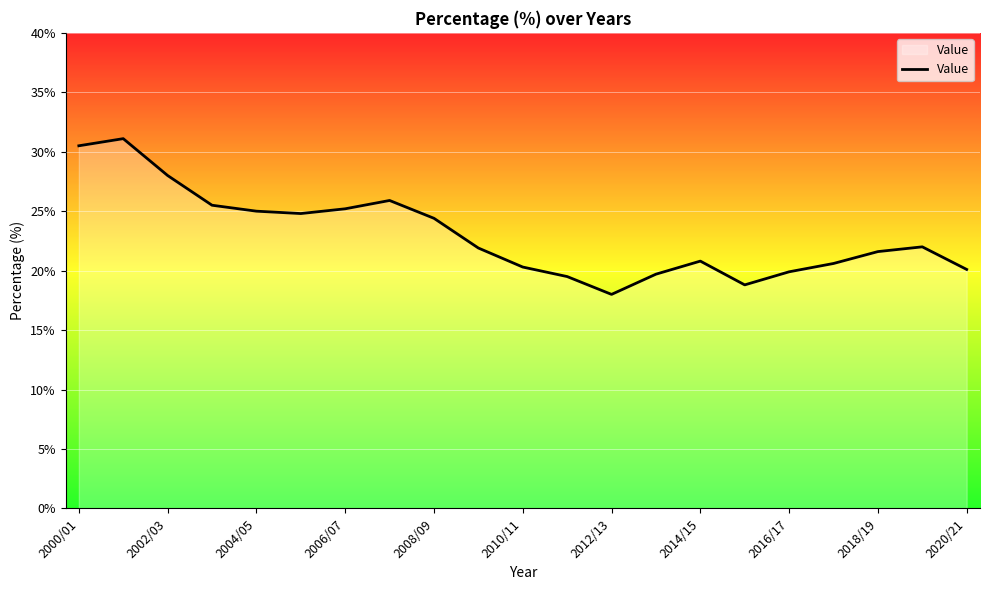

What is the difference between the maximum and minimum values?

13.1